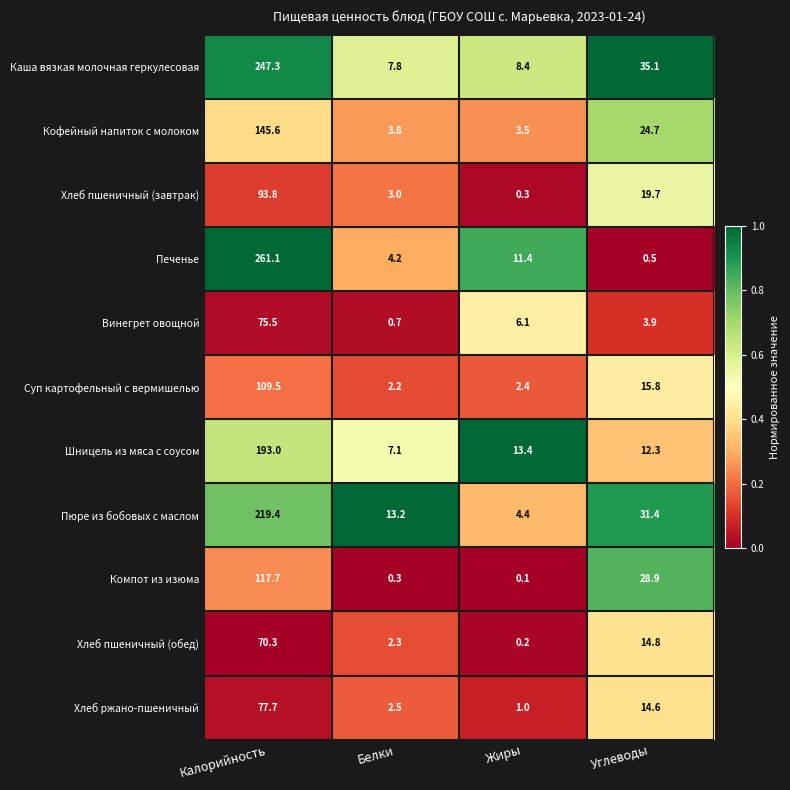

At which label does Каша вязкая молочная геркулесовая first exceed 35?

Калорийность